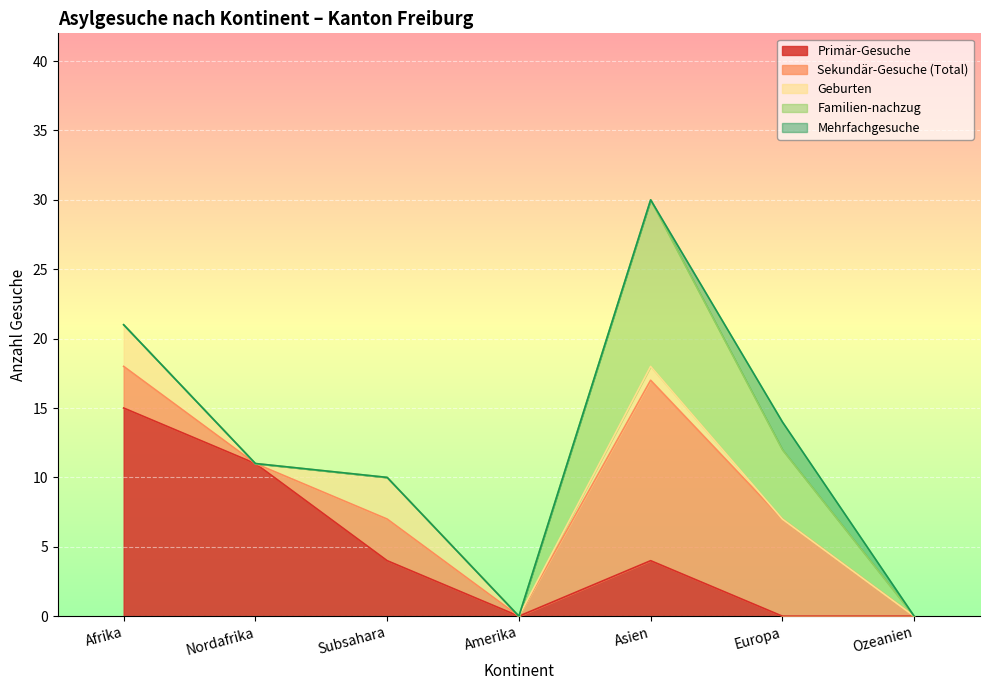

Does the chart display data point markers on the line(s)?

No